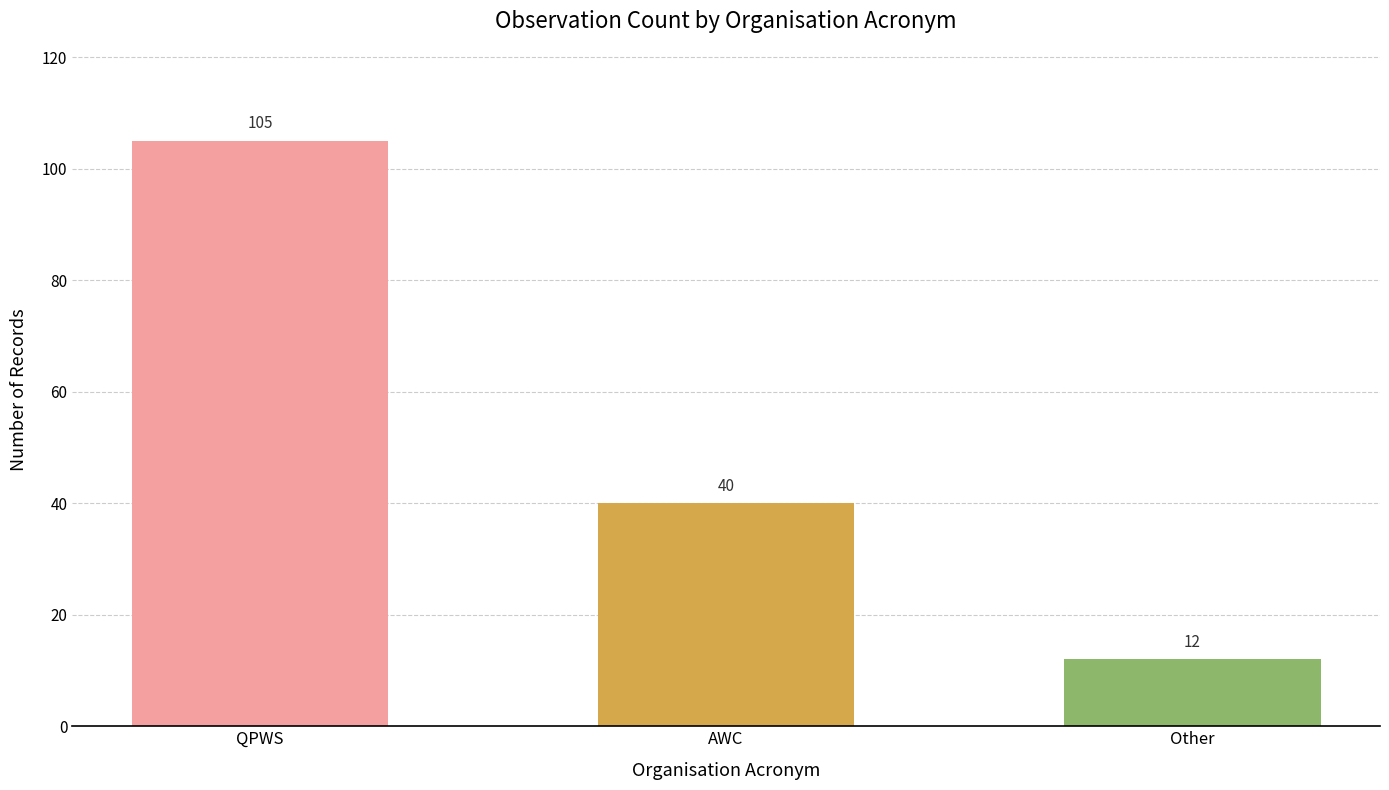

The chart shows a value of 66 at QPWS. True or false?

False